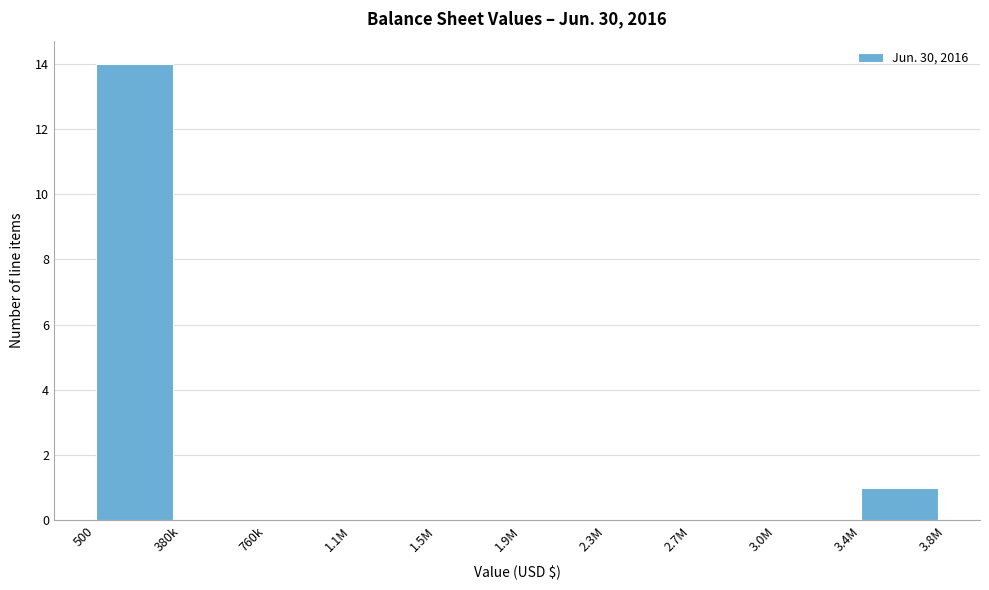

Reading left to right, list all the values displayed in this chart.

500=14	380k=0	760k=0	1.1M=0	1.5M=0	1.9M=0	2.3M=0	2.7M=0	3.0M=0	3.4M=1